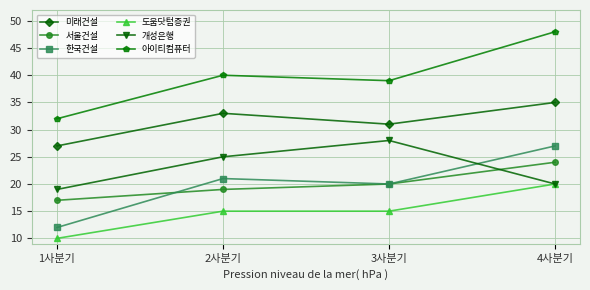

In 아이티컴퓨터, how many points are higher than both neighbors (excluding endpoints)?

1